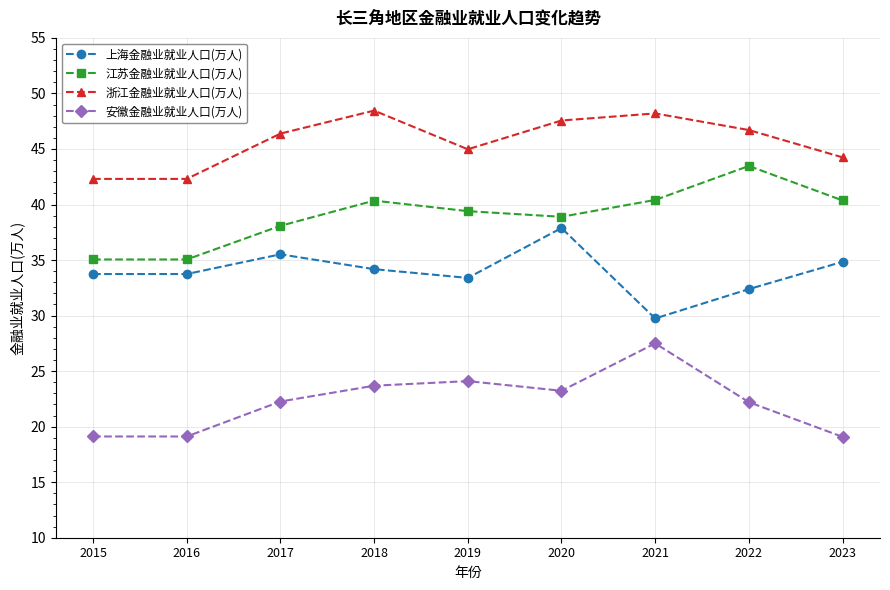

At which category does 江苏金融业就业人口(万人) reach its first local peak?

2018